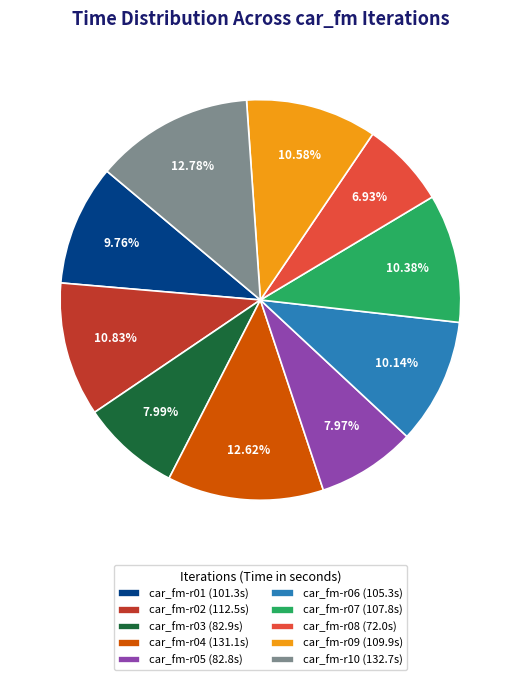

Which has a higher value, car_fm-r06 (105.3s) or car_fm-r10 (132.7s)?

car_fm-r10 (132.7s)